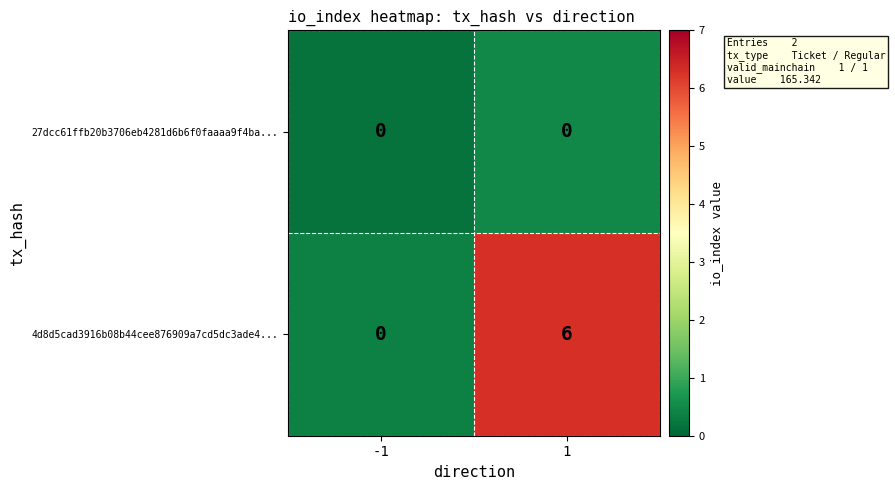

Which series has the widest spread of values?

4d8d5cad3916b08b44cee876909a7cd5dc3ade4...